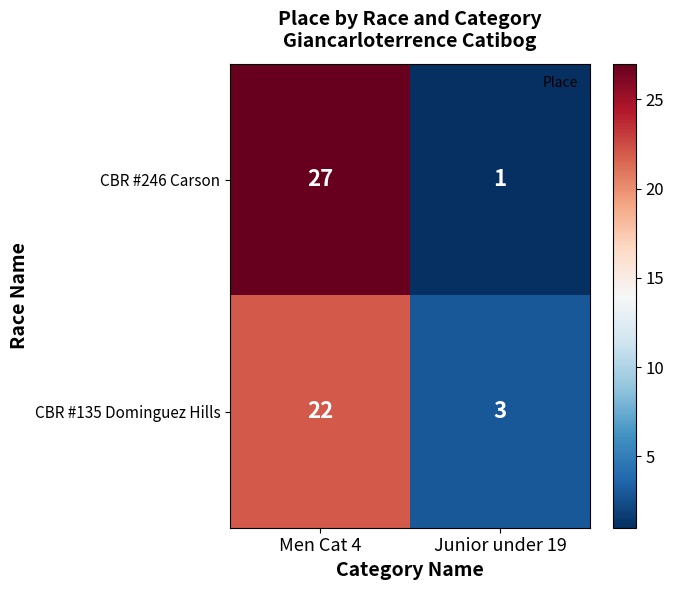

How many values in the CBR #246 Carson series are below 27?

1